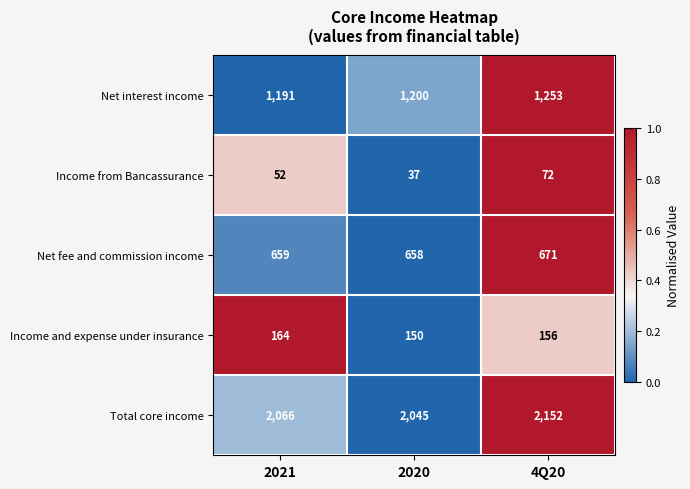

Which series has the largest total across all categories?

Total core income